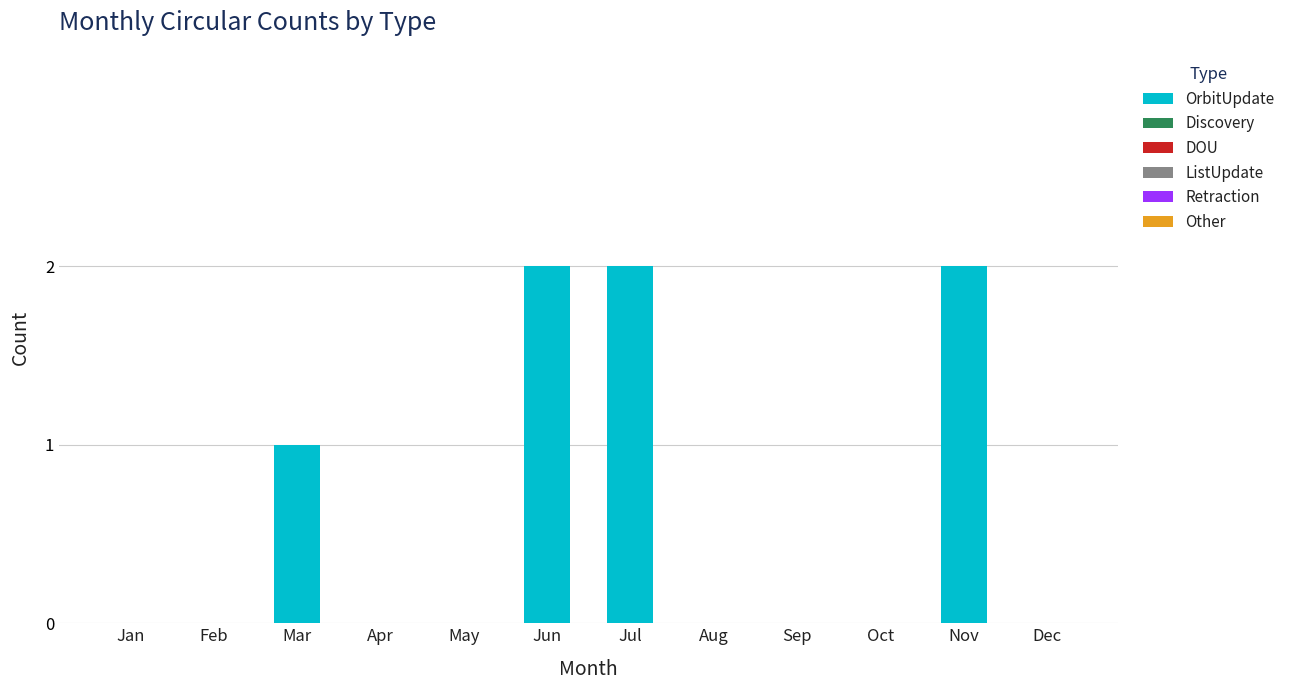

The value at Nov is 2. True or false?

True